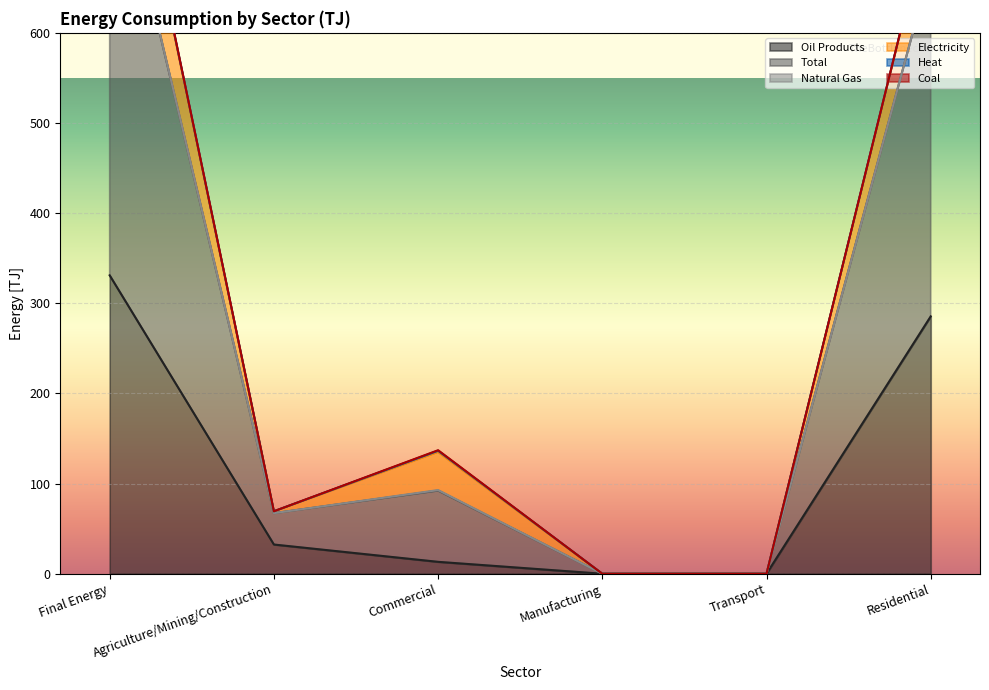

Is it true that Electricity equals 2.1 at Agriculture/Mining/Construction?

True